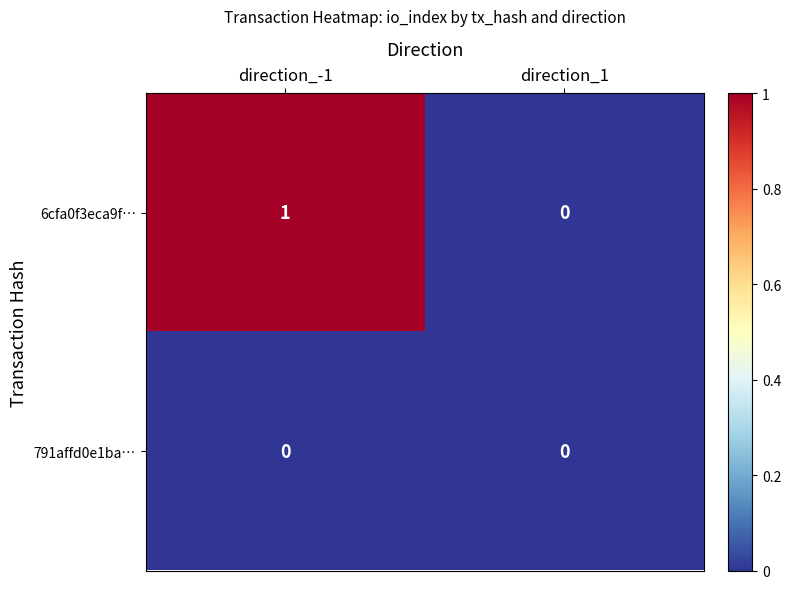

Rank the series by their average value, from highest to lowest.

6cfa0f3eca9f…, 791affd0e1ba…